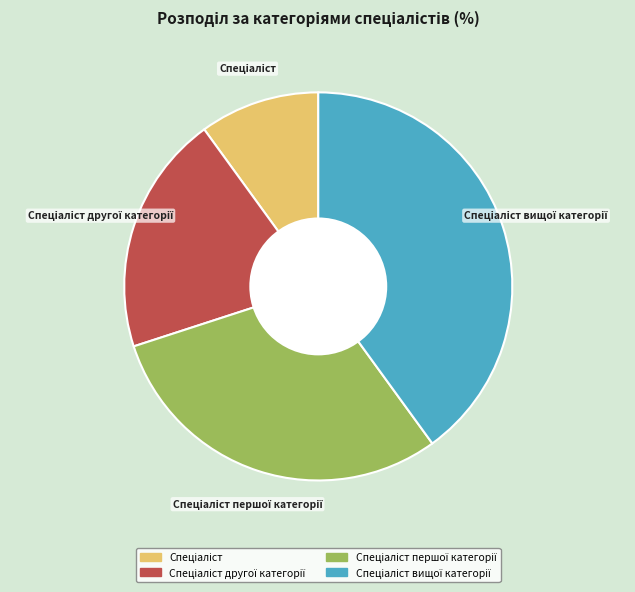

Does any single category account for the majority?

No